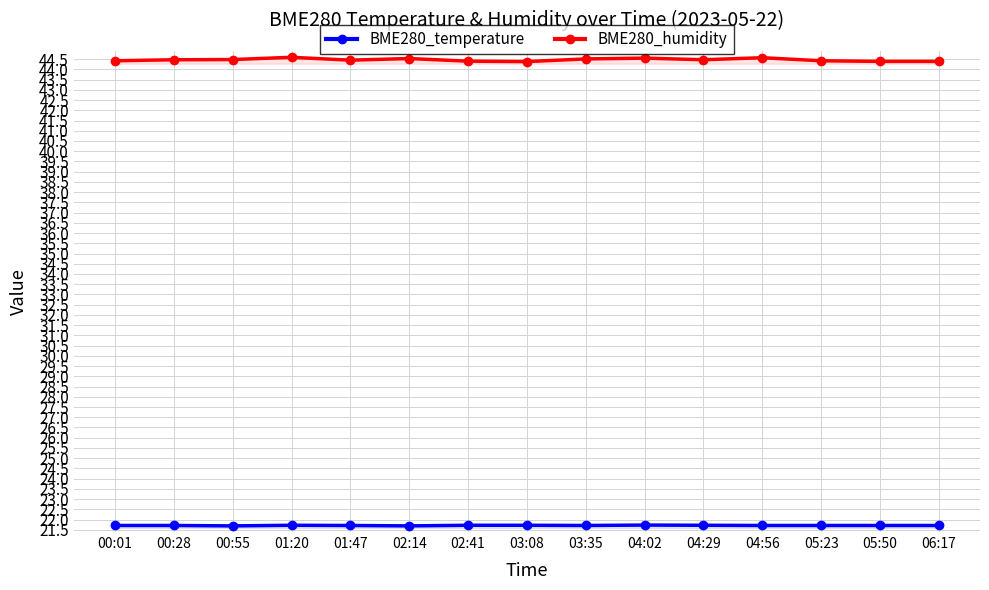

Between 01:20 and 00:01, which is larger?

01:20